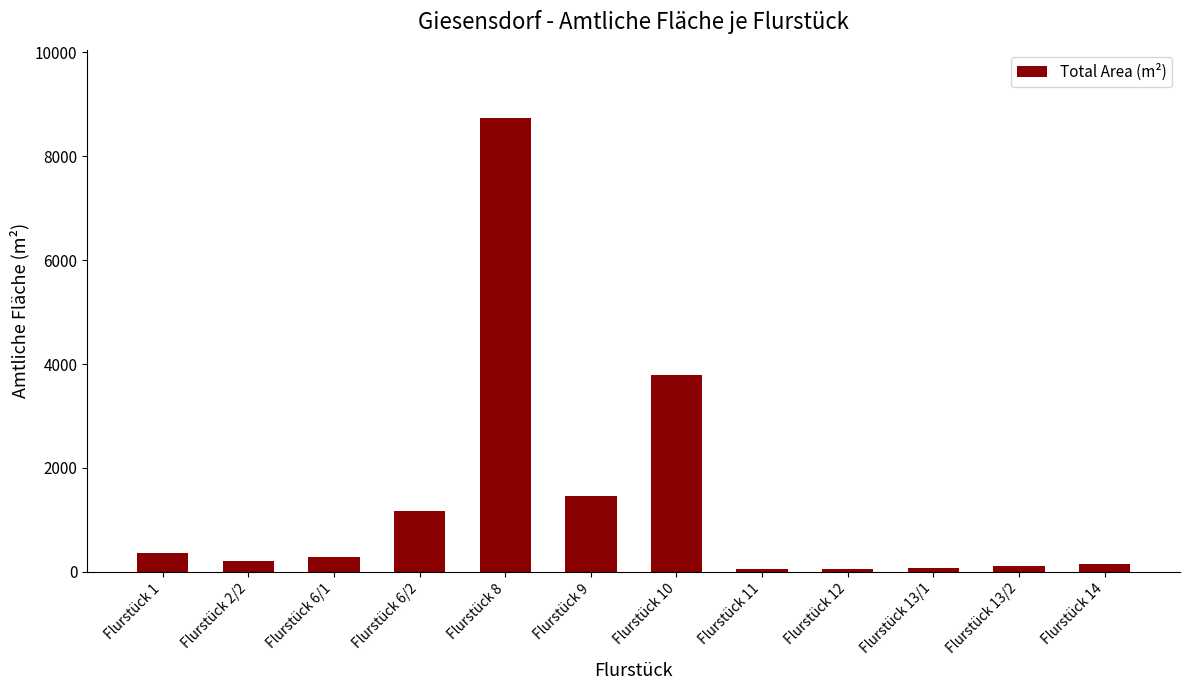

At which label is the value closest to 4395?

Flurstück 10